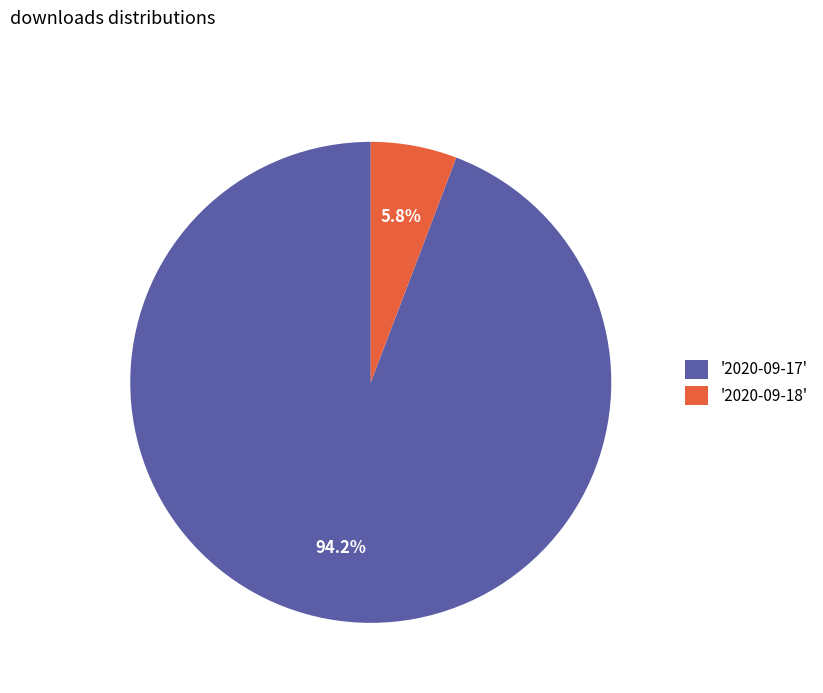

Which category has the smallest portion of the pie?

'2020-09-18'